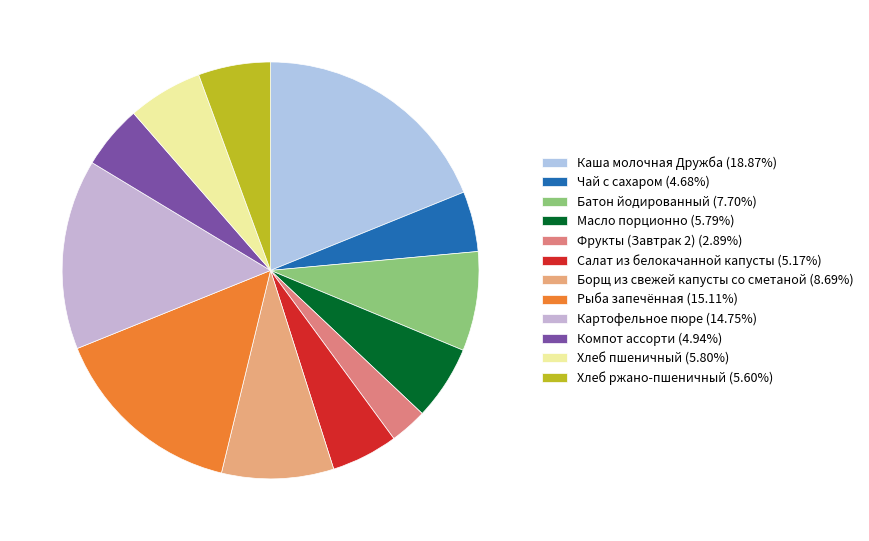

To the nearest percent, what is the difference between the largest and smallest slice percentages?

16%